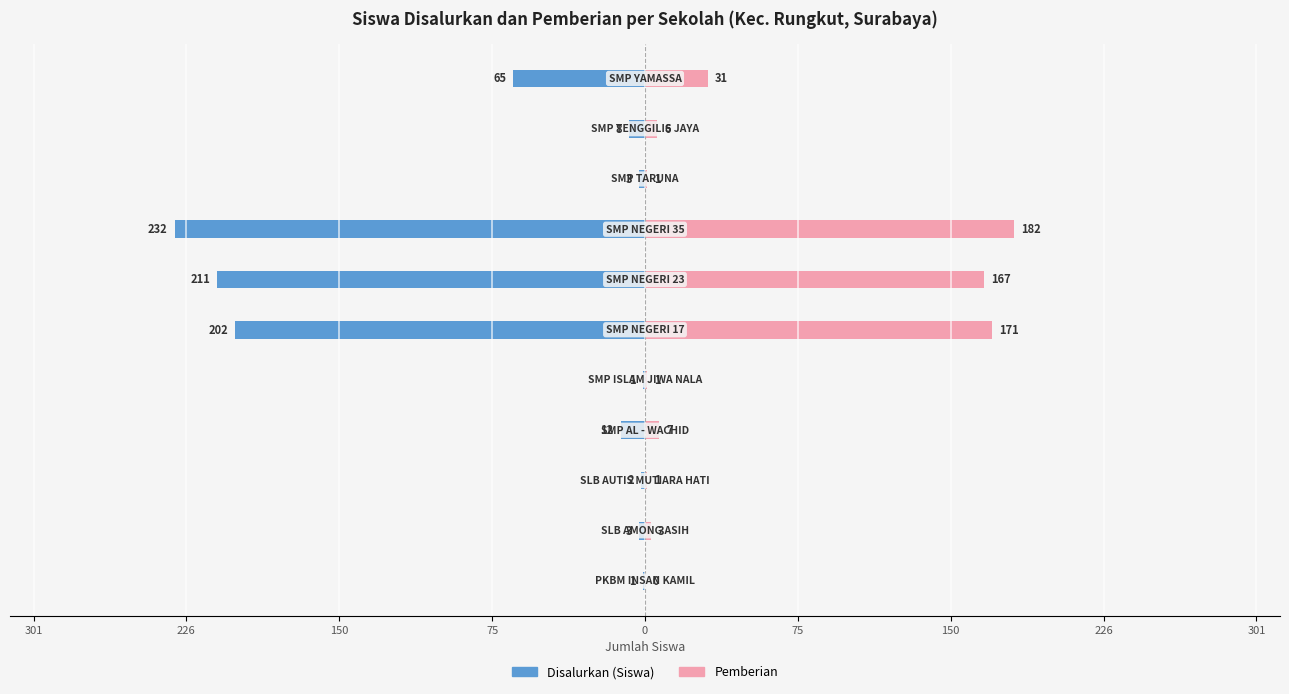

True or false: Disalurkan (Siswa) has a value of -3 at 150.

False